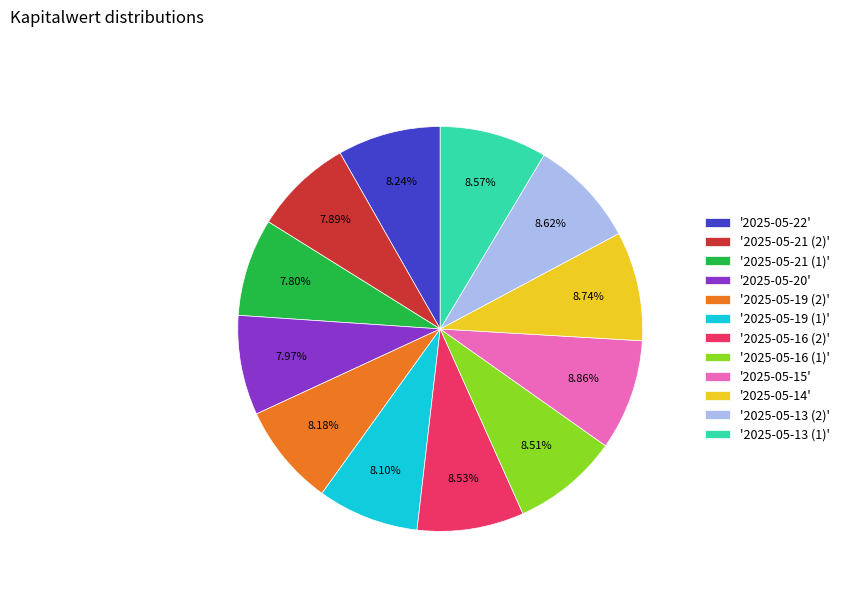

To the nearest percent, what is the average slice percentage?

8%